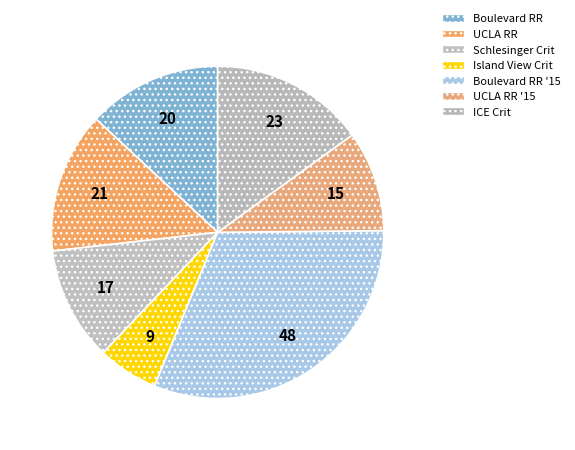

How many segments does this pie chart have?

7